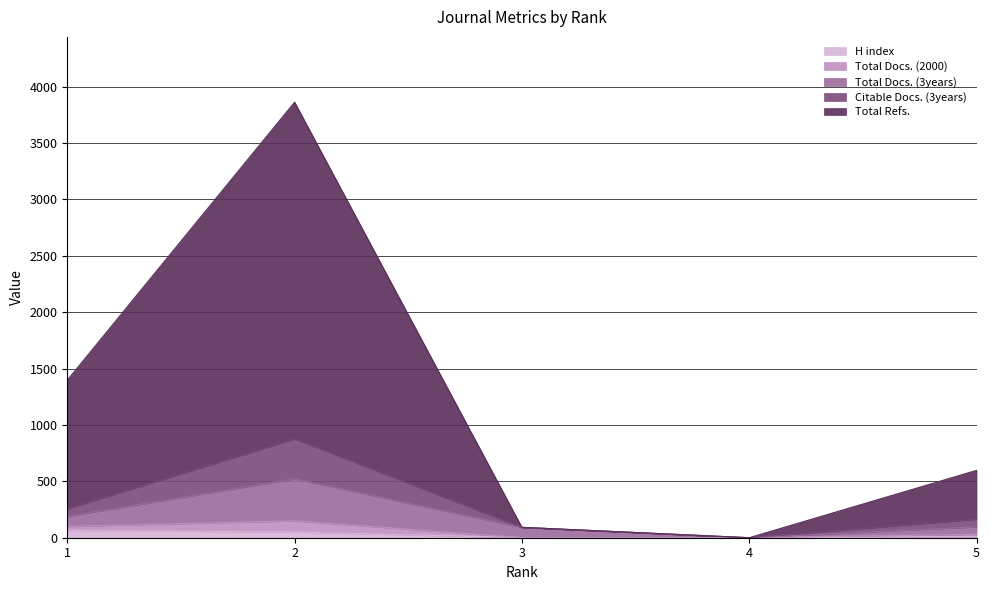

In Total Docs. (2000), how many points are lower than both neighbors (excluding endpoints)?

1